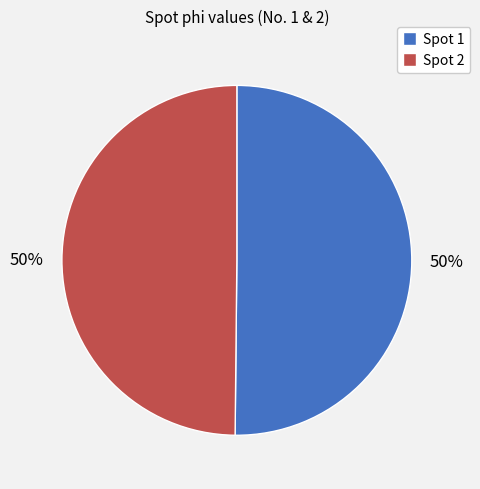

Do Spot 1 and Spot 2 together represent more than half of the pie?

Yes